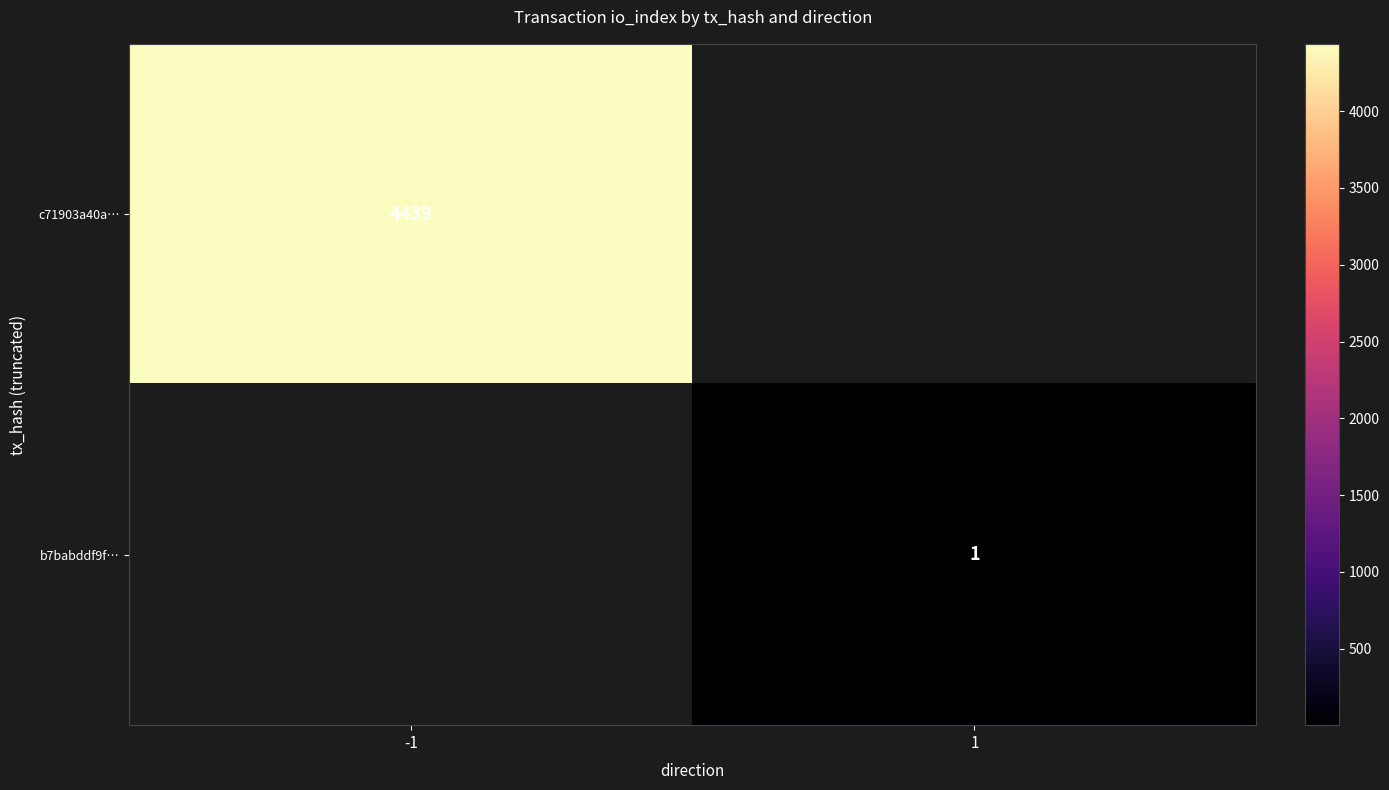

At how many categories does at least one series exceed 683?

1